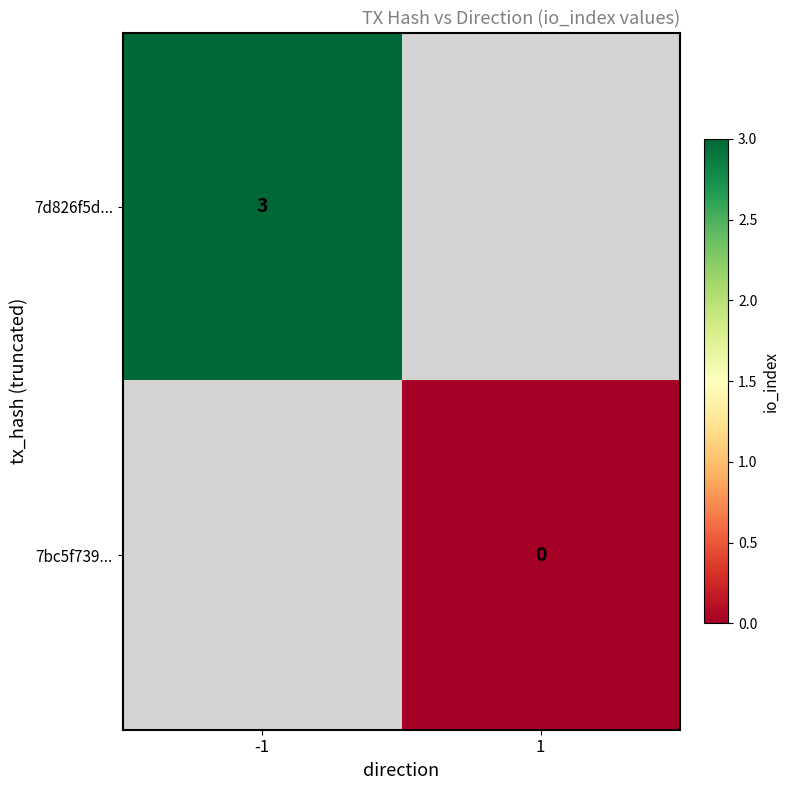

Which label corresponds to the smallest value in the chart?

1